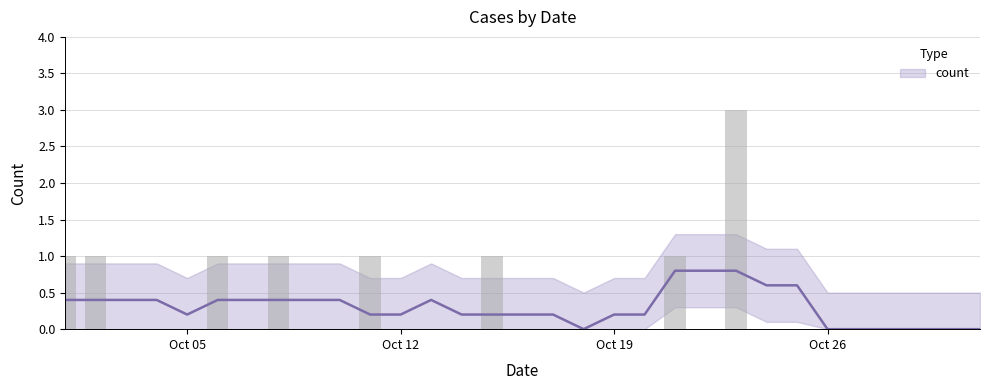

How many data points does each series have?

31